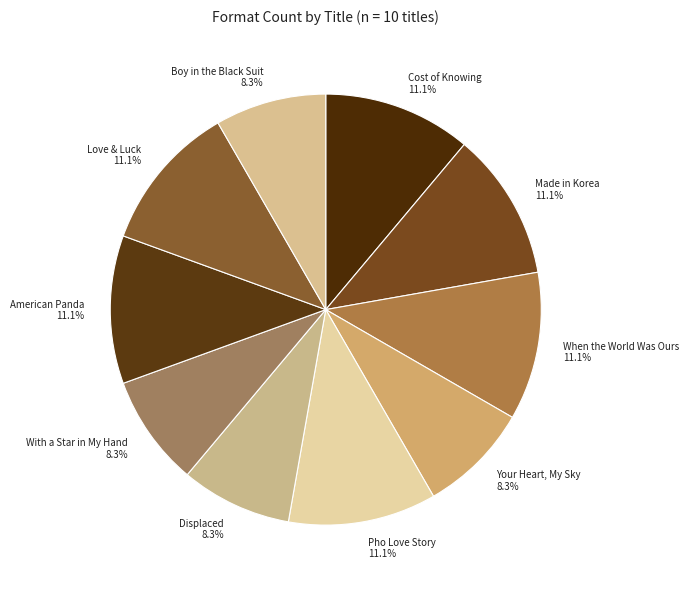

Which has a higher value, Your Heart, My Sky or Pho Love Story?

Pho Love Story